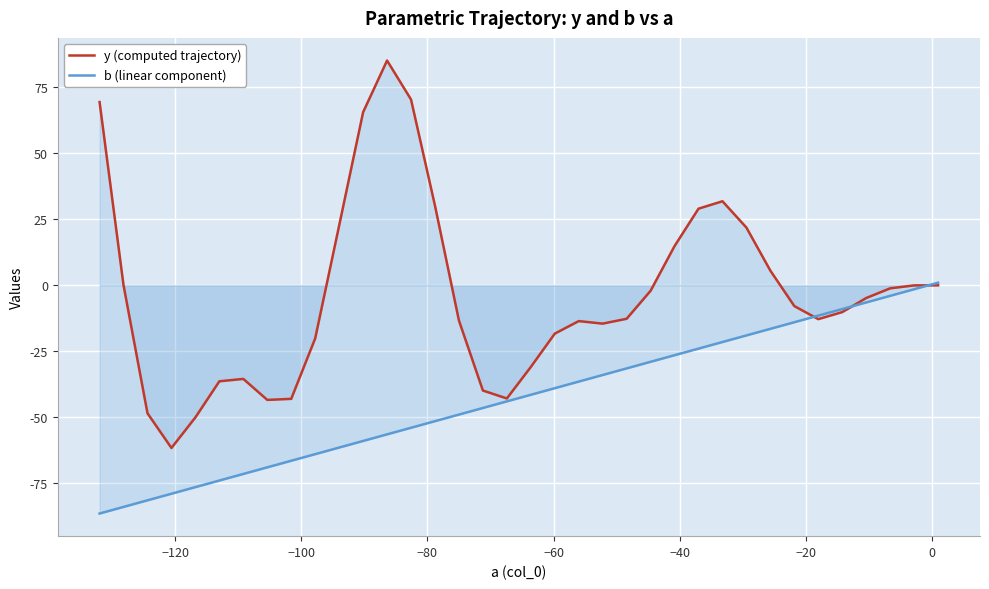

How many values in y (computed trajectory) are above zero?

12